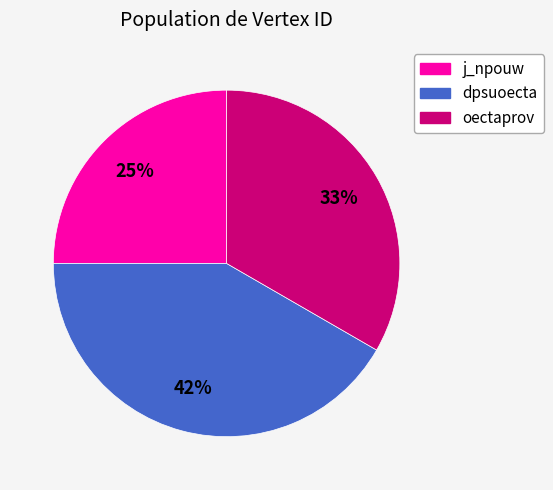

Which category has the biggest portion of the pie?

dpsuoecta